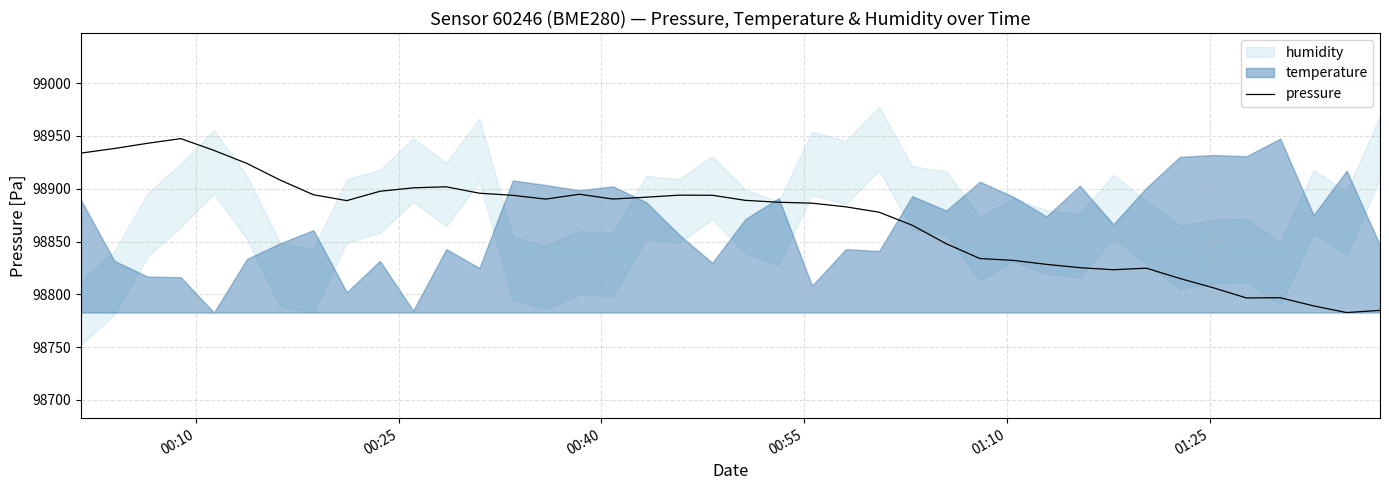

What is the lowest value of the pressure series?

98782.8